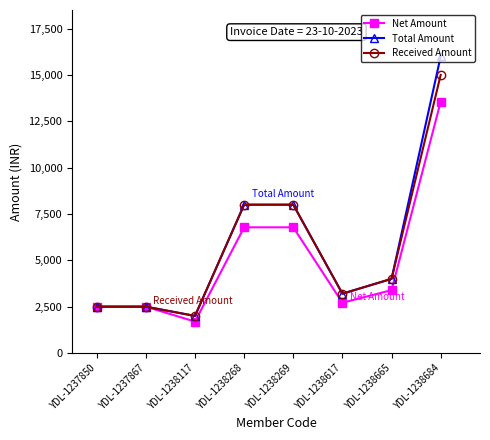

Which series has the largest range (max minus min)?

Total Amount